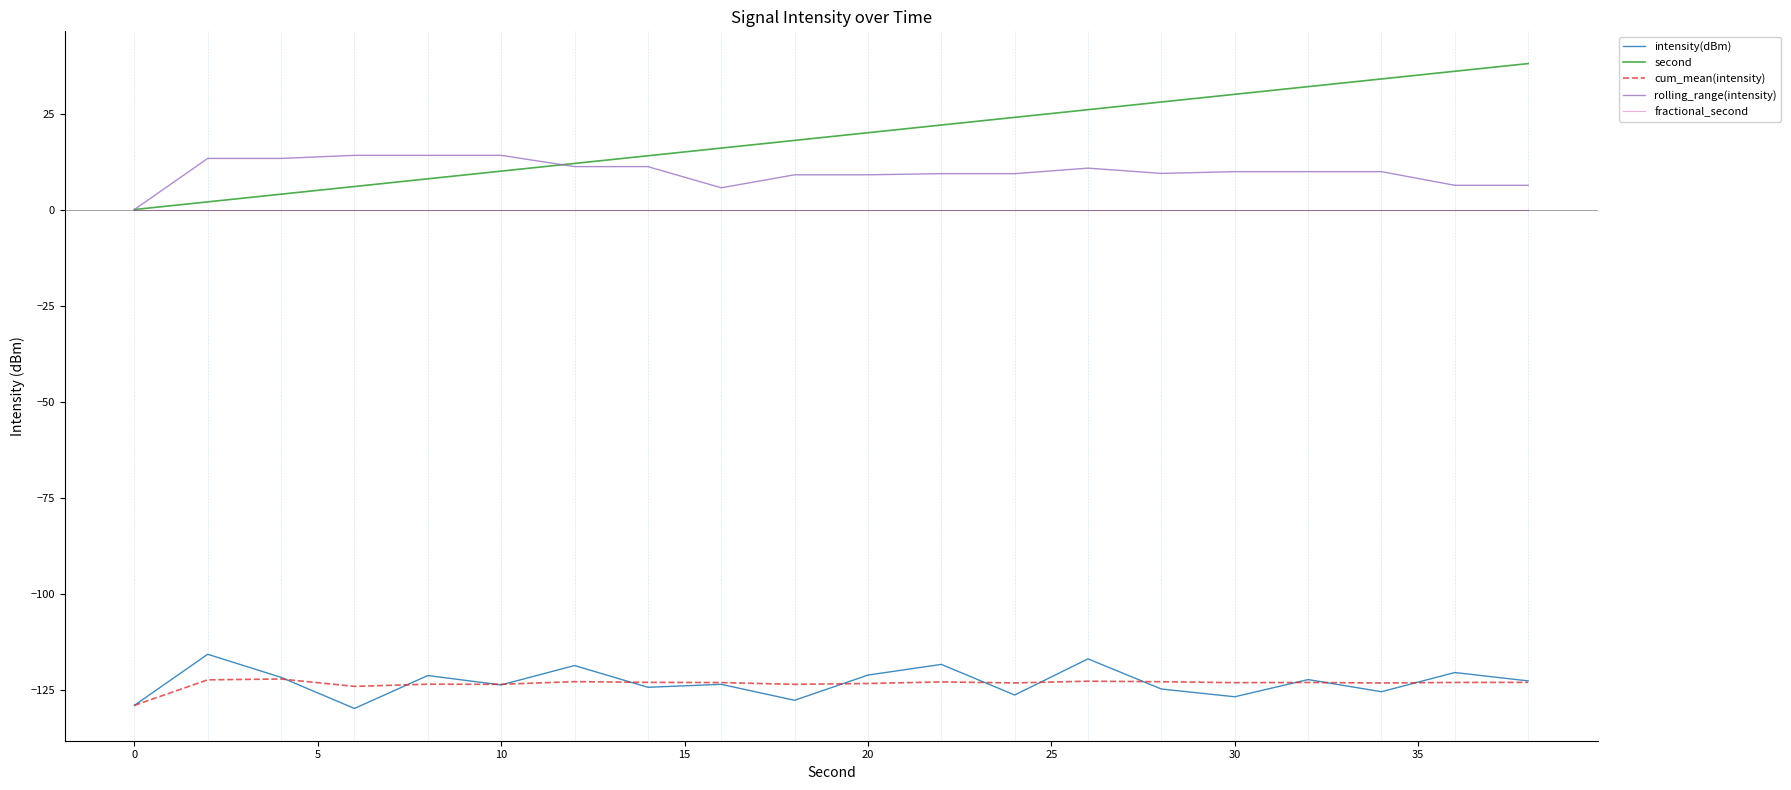

Which series has the largest range (max minus min)?

second